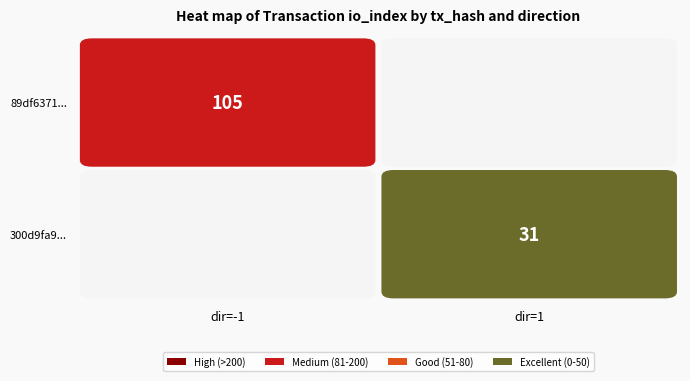

Which series has the largest total across all categories?

89df6371b5cfcd892ee2e09229209624db531e9